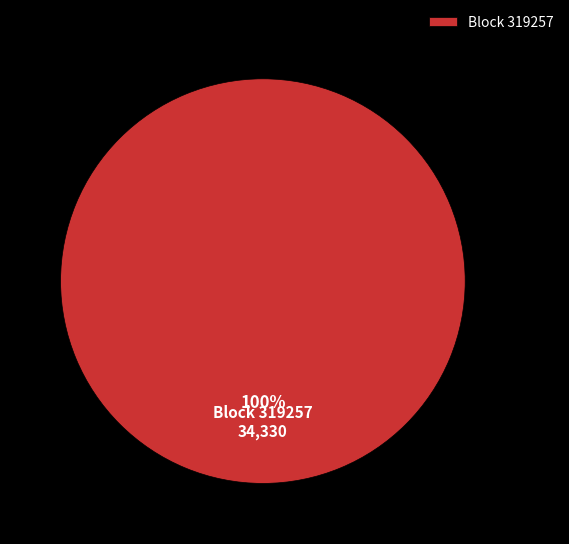

To the nearest percent, what portion does Block 319257 represent?

100%